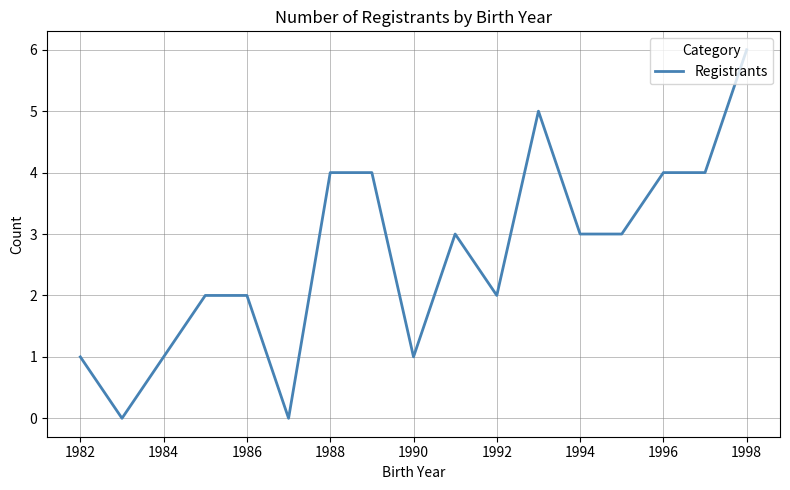

What is the difference between the maximum and minimum values?

6